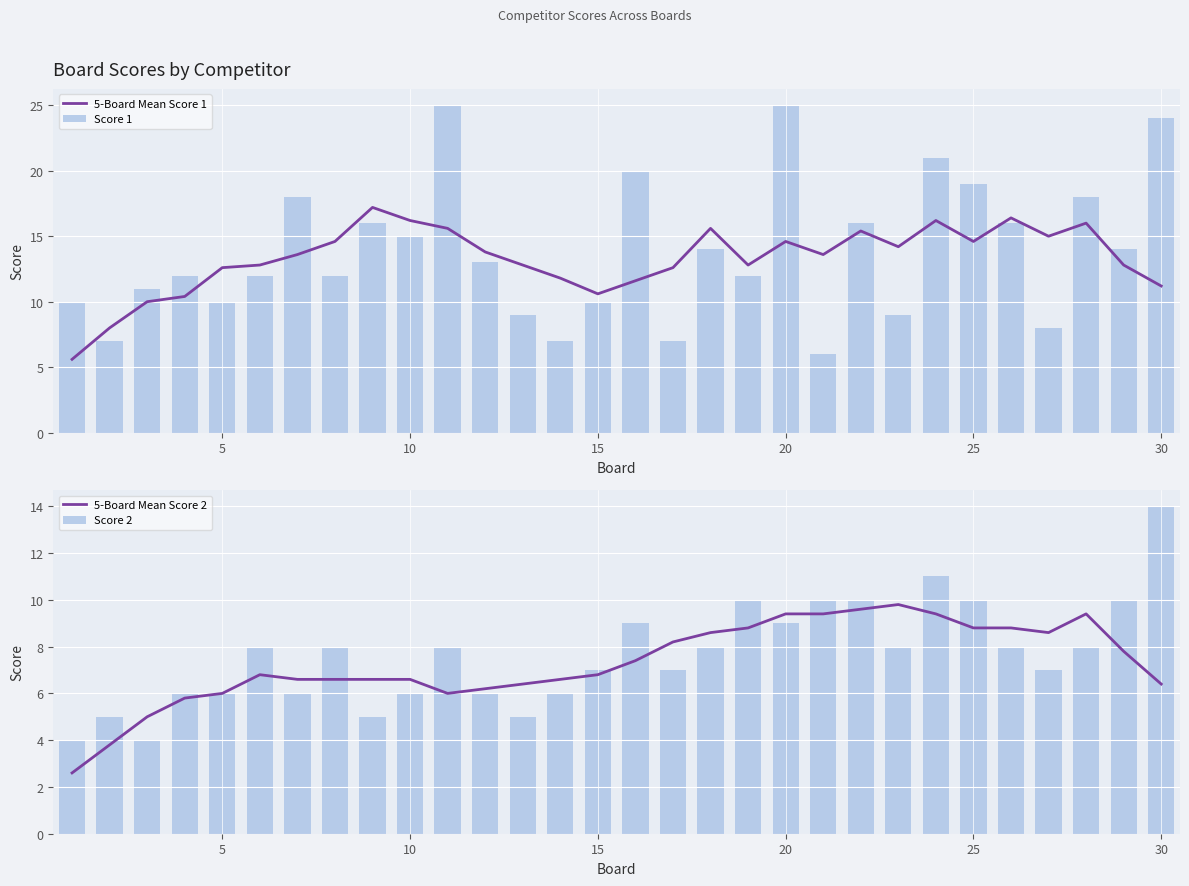

What is the highest value of the 5-Board Mean Score 1 series?

17.2